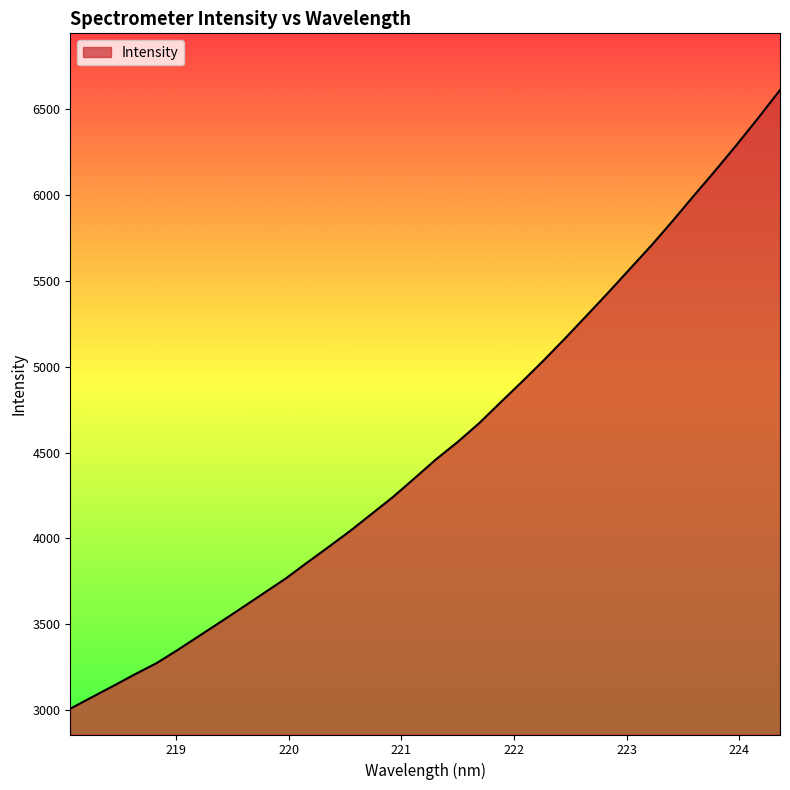

What is the smallest value displayed?

3007.8